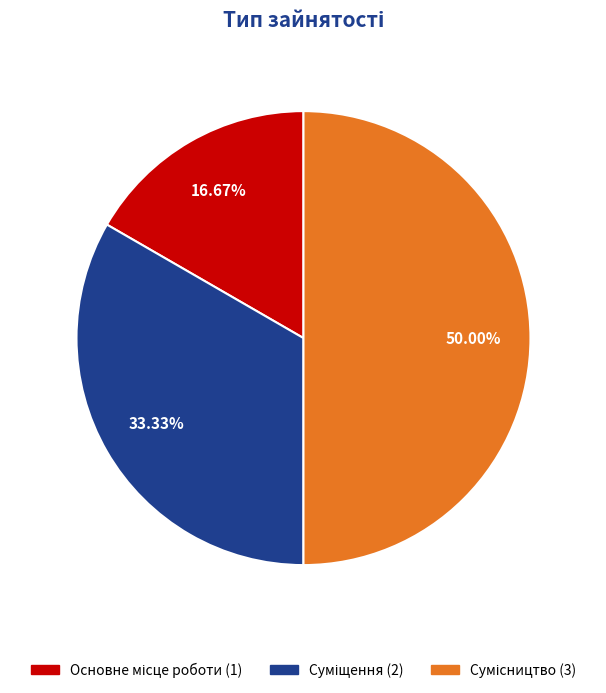

Which category has the smallest portion of the pie?

Основне місце роботи